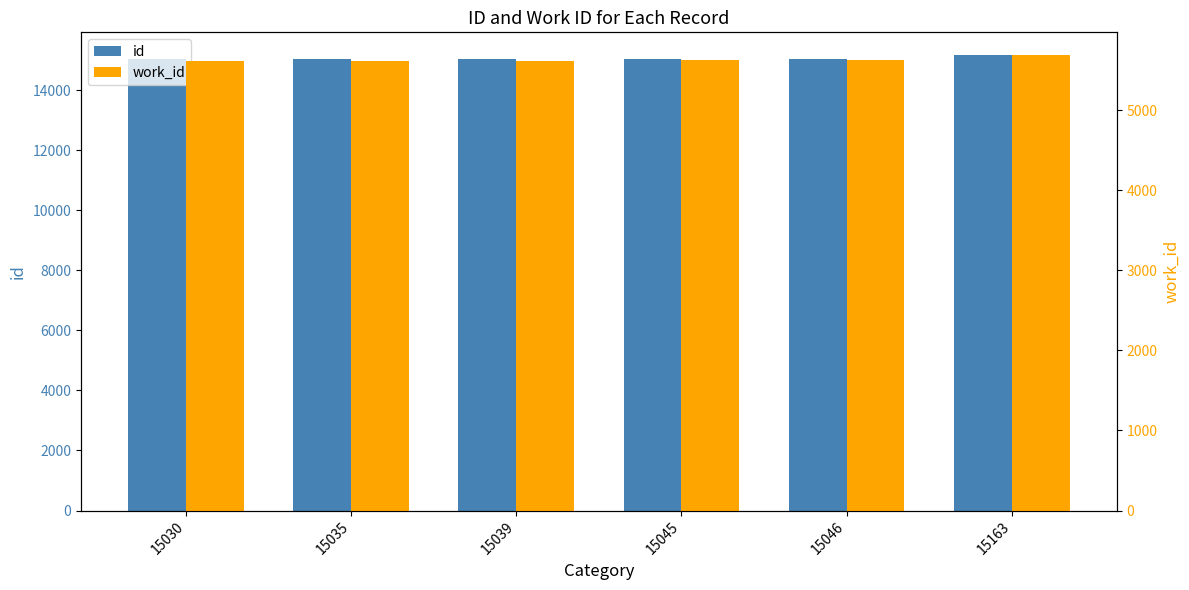

List the series in order of their overall mean, highest first.

id, work_id